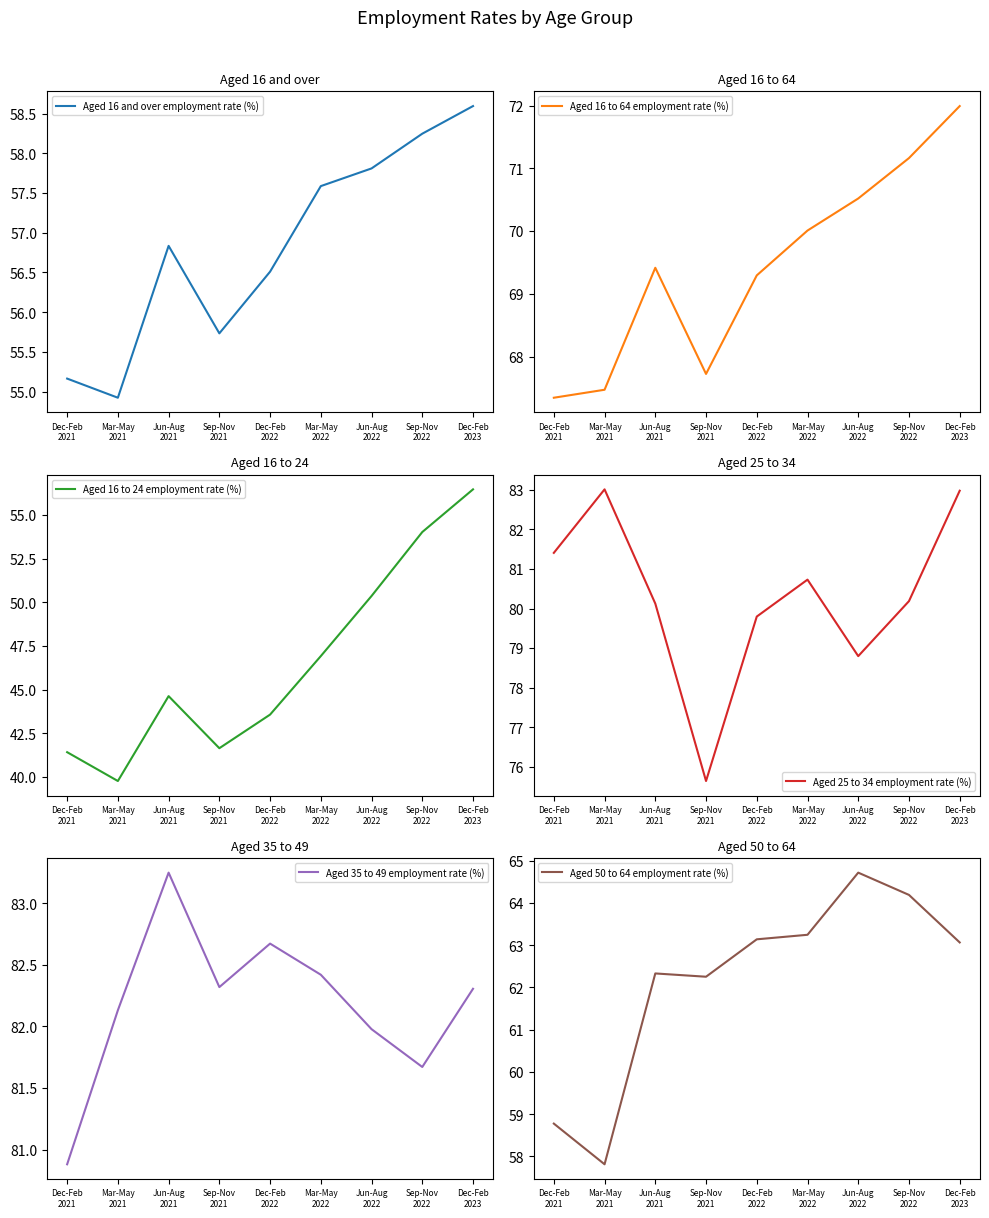

The Aged 35 to 49 employment rate (%) series shows 82.0 at Jun-Aug
2022. True or false?

True